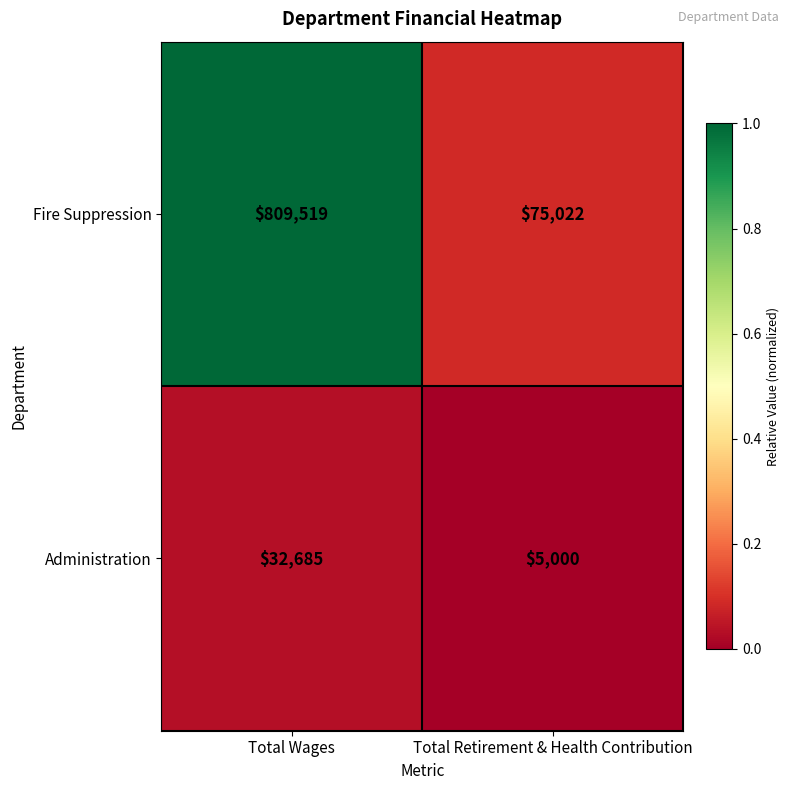

Reading left to right, list all the values displayed in this chart.

Fire Suppression: Total Wages=809519	Total Retirement & Health Contribution=75022
Administration: Total Wages=32685	Total Retirement & Health Contribution=5000